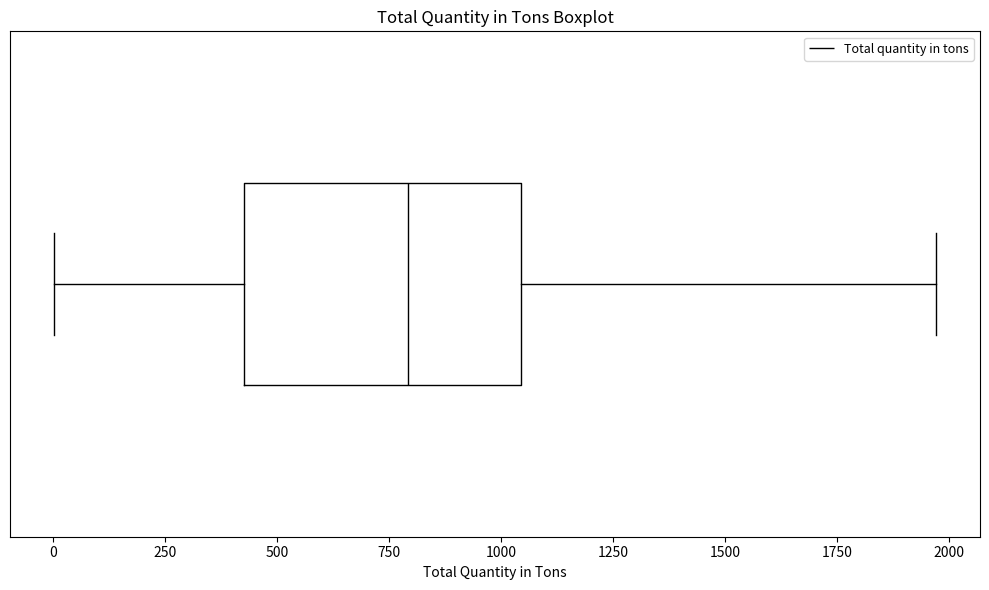

Read this box plot against the x-axis: the position of the median line, the range covered by the box, and the ends of both whiskers. The values are not printed on the chart, so give them approximately, as read against the axis.

median 800, box 450 to 1050, whiskers 0 to 1950